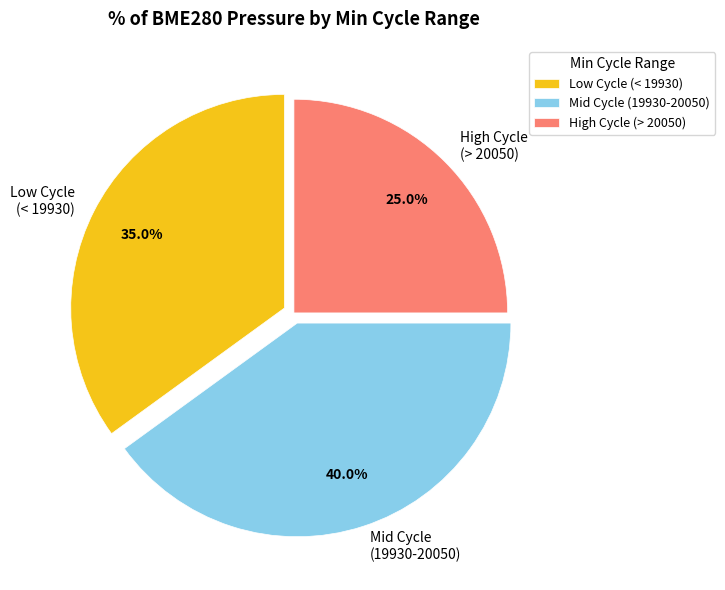

Which slice is the smallest?

High Cycle (> 20050)